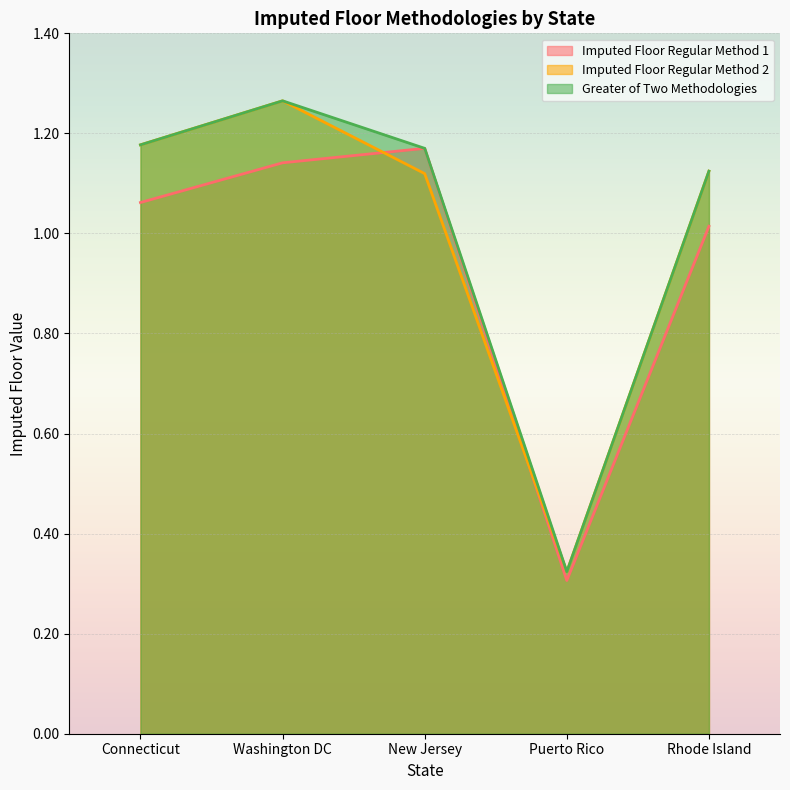

The Imputed Floor Regular Method 2 series shows 1.3 at Washington DC. True or false?

True